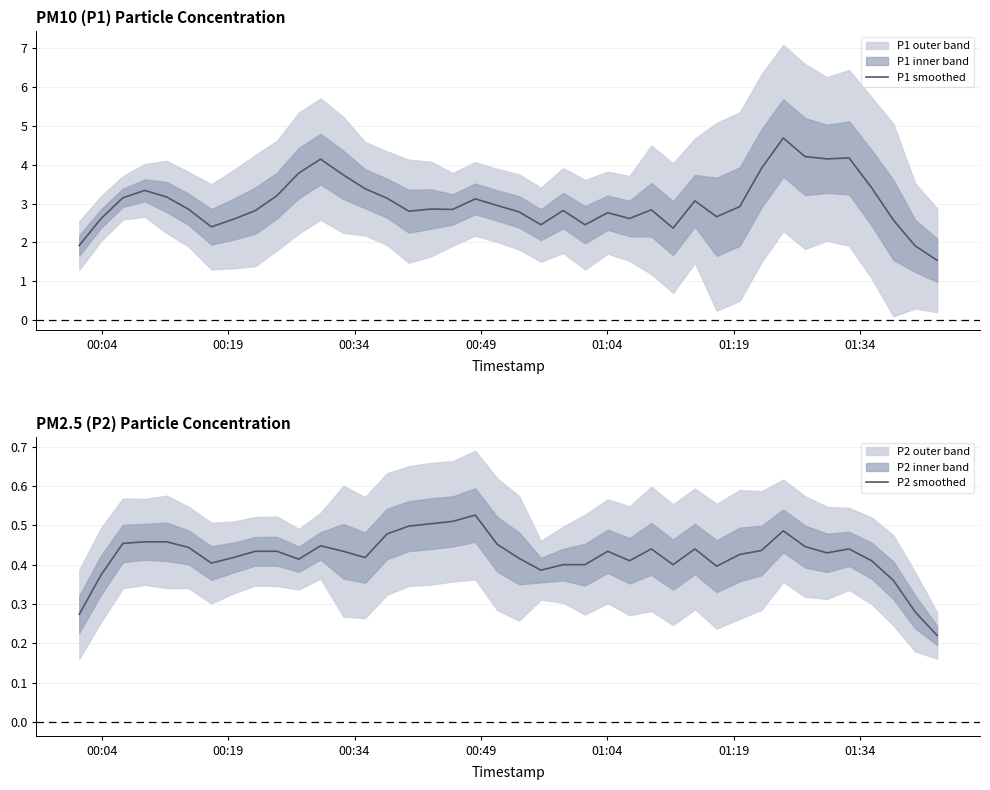

What is the maximum value for P1 smoothed?

4.7